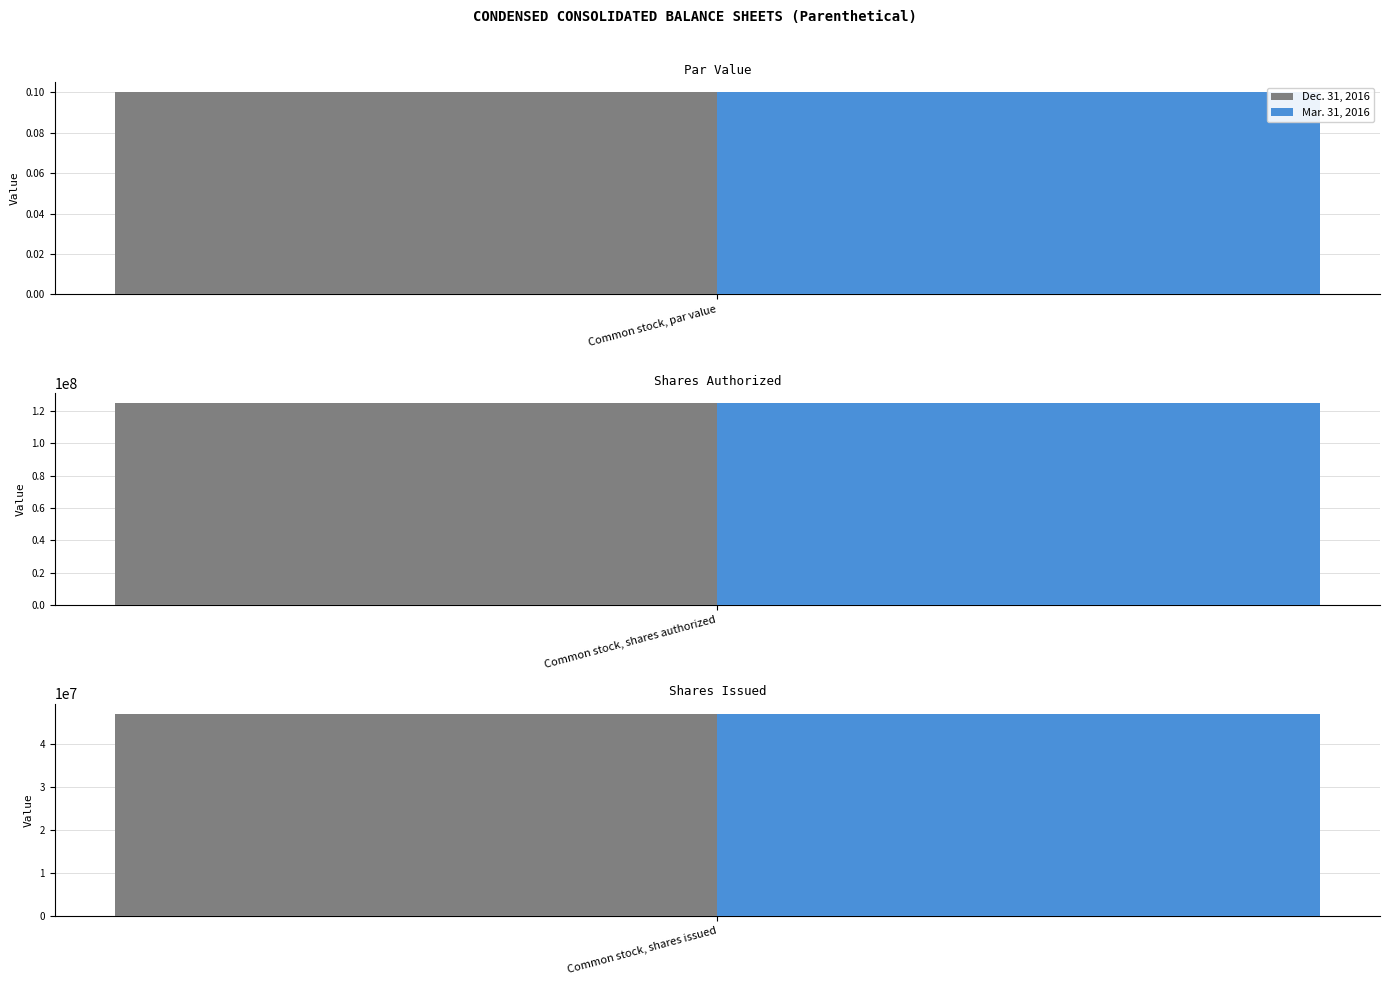

How many groups of bars are there?

3